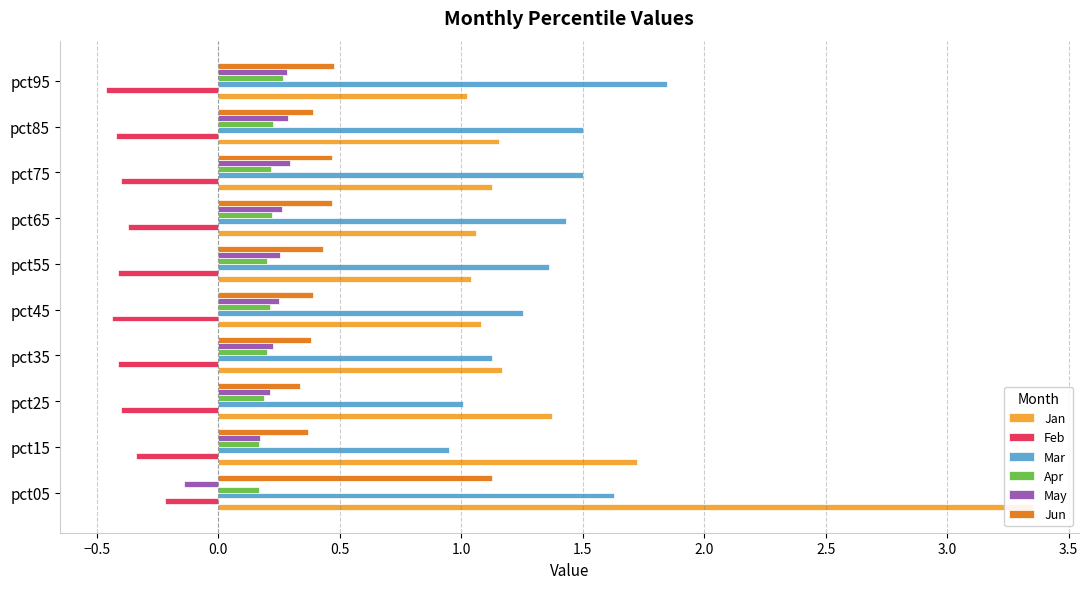

The value of Mar at pct05 is 2.3. True or false?

False